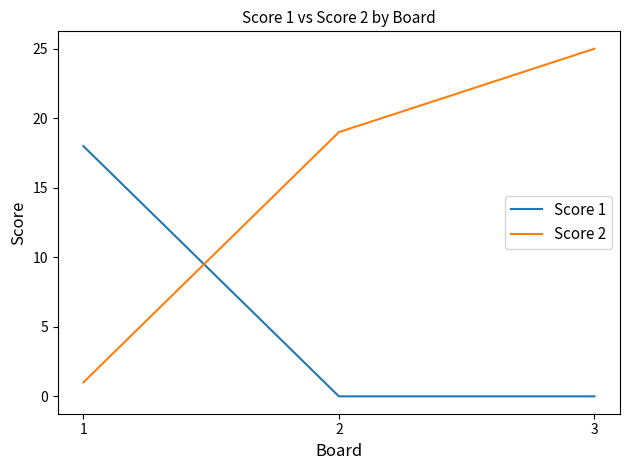

What is the maximum value for Score 1?

18